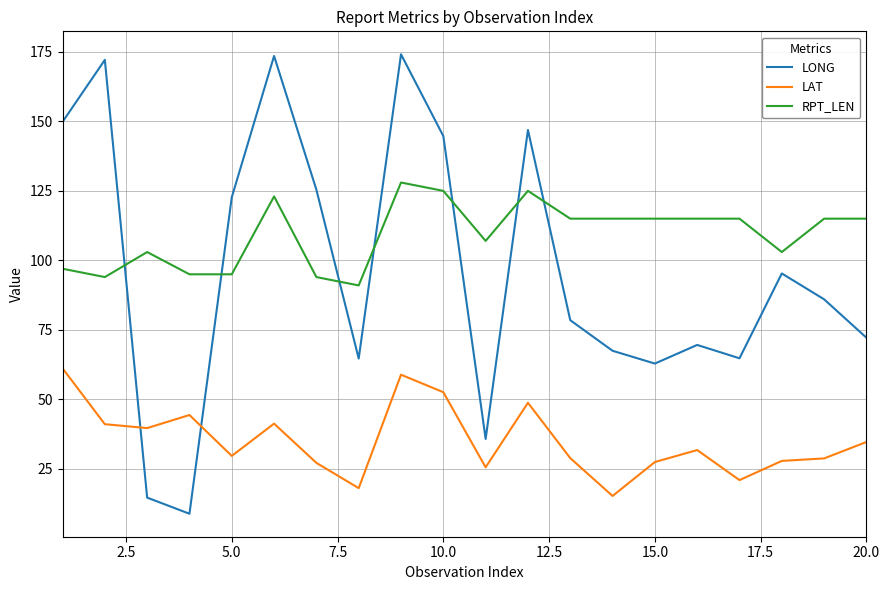

Does the chart have visible grid lines?

Yes